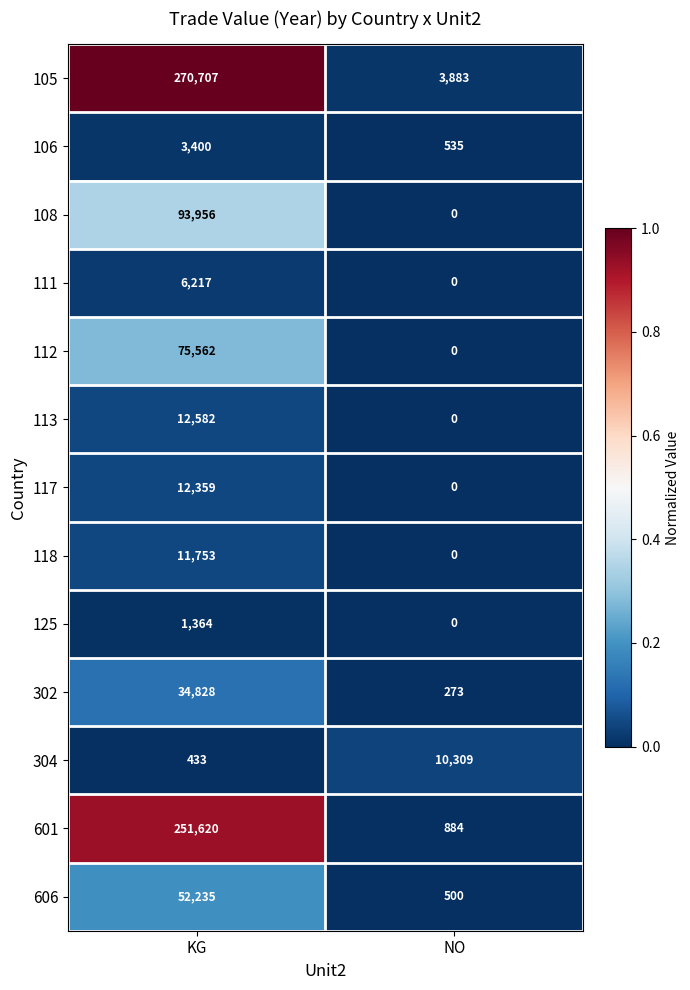

Which series has the largest total across all categories?

105